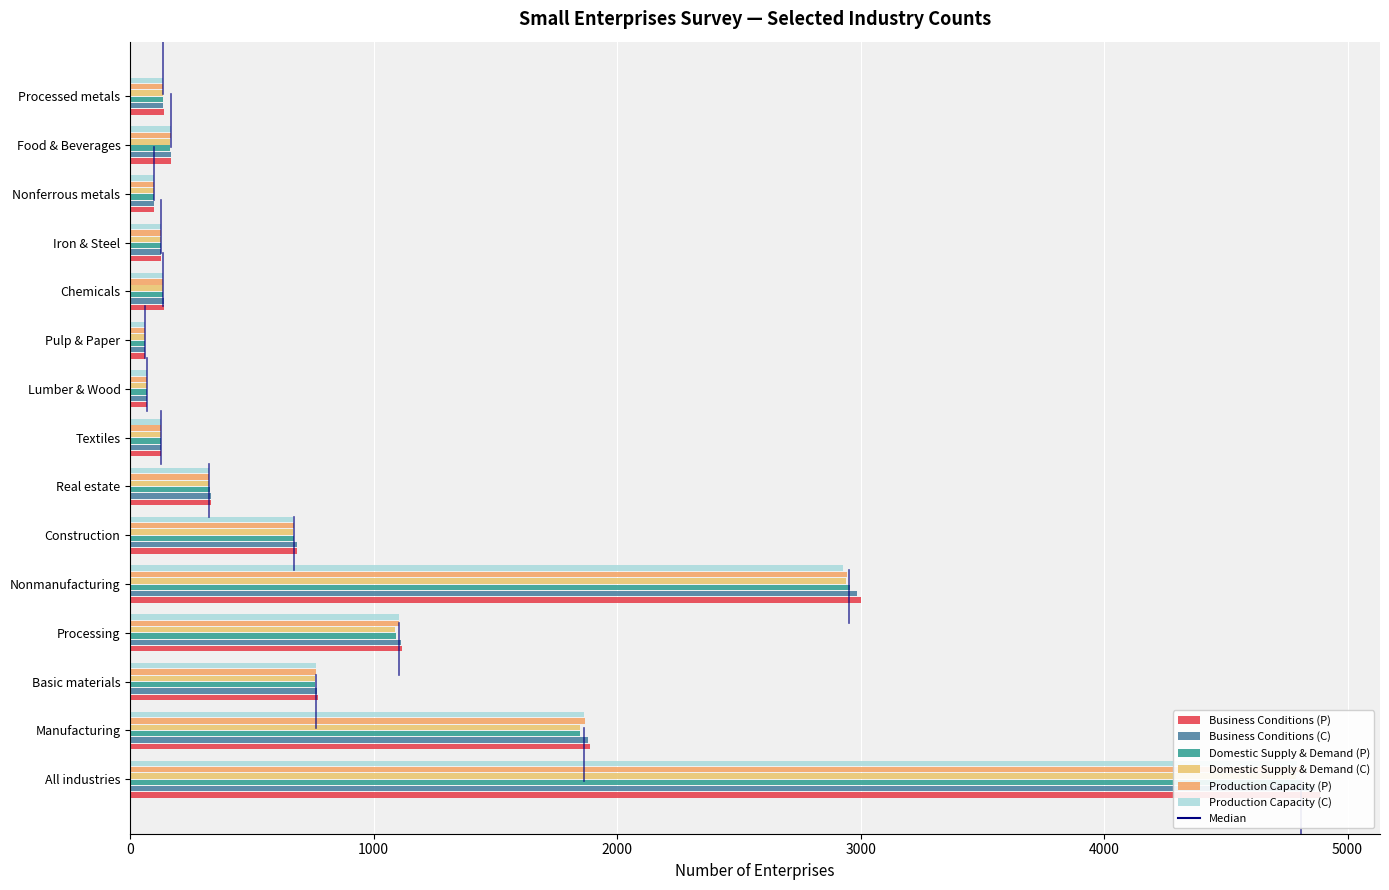

How many groups of bars are there?

15